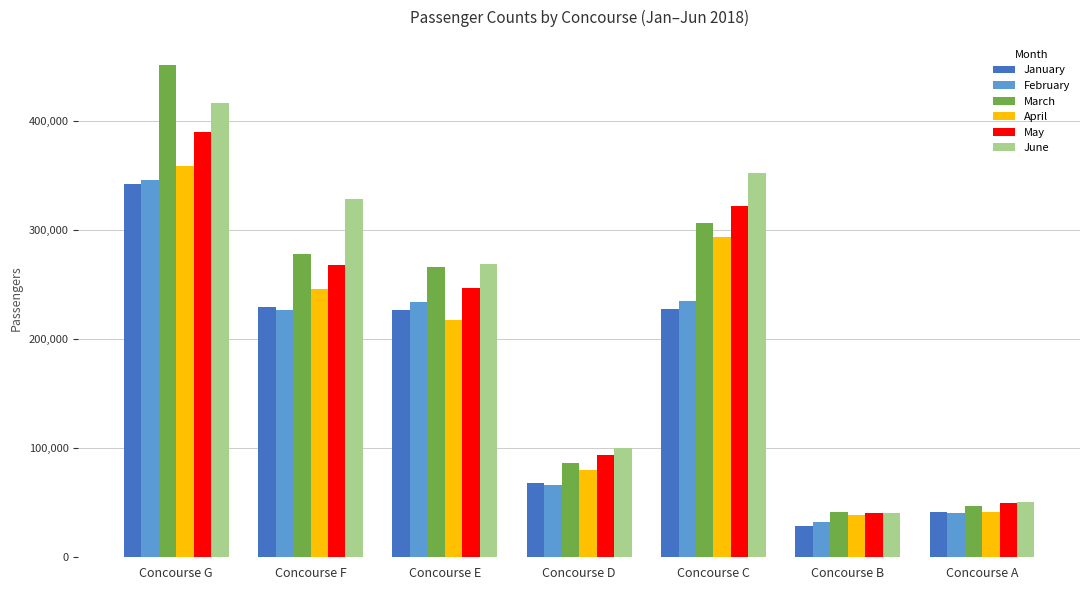

Is it true that April equals 573448 at Concourse G?

False